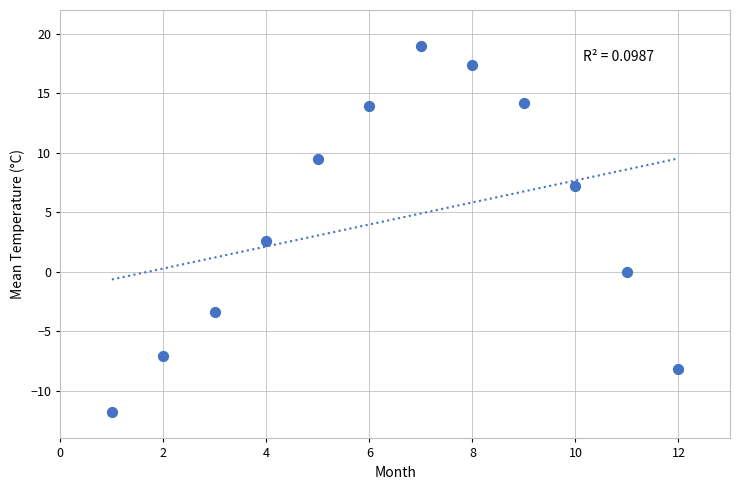

What is the range of Y values (max minus min)?

30.8